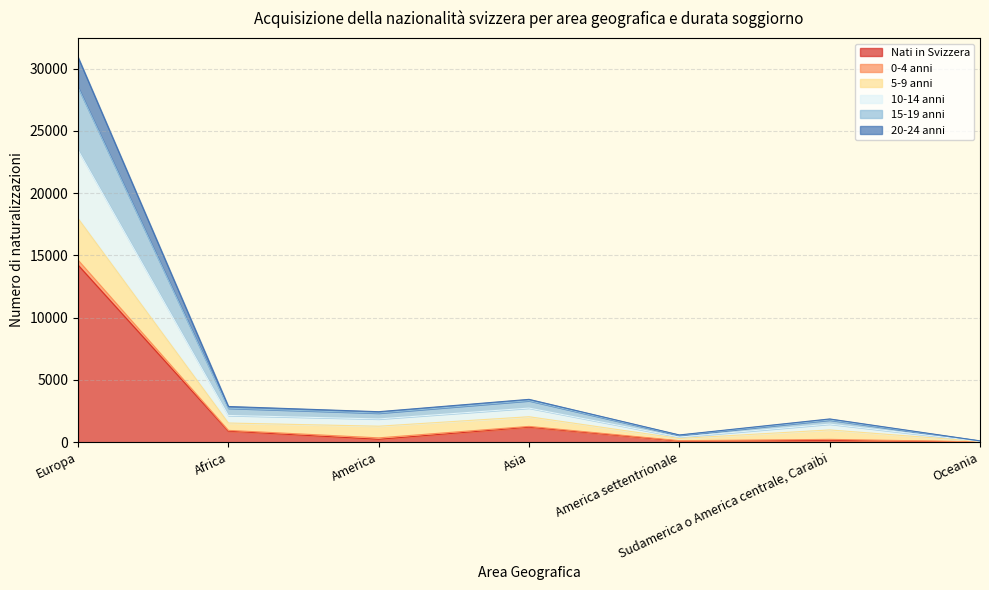

The Nati in Svizzera series shows 888 at Africa. True or false?

True